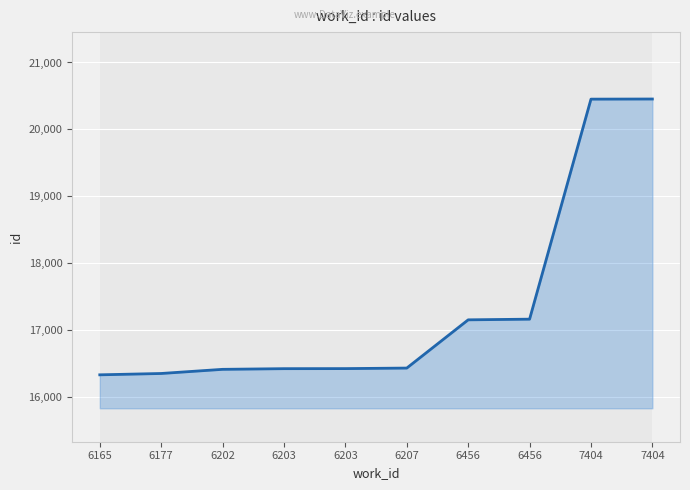

Count the number of categories in the chart.

10